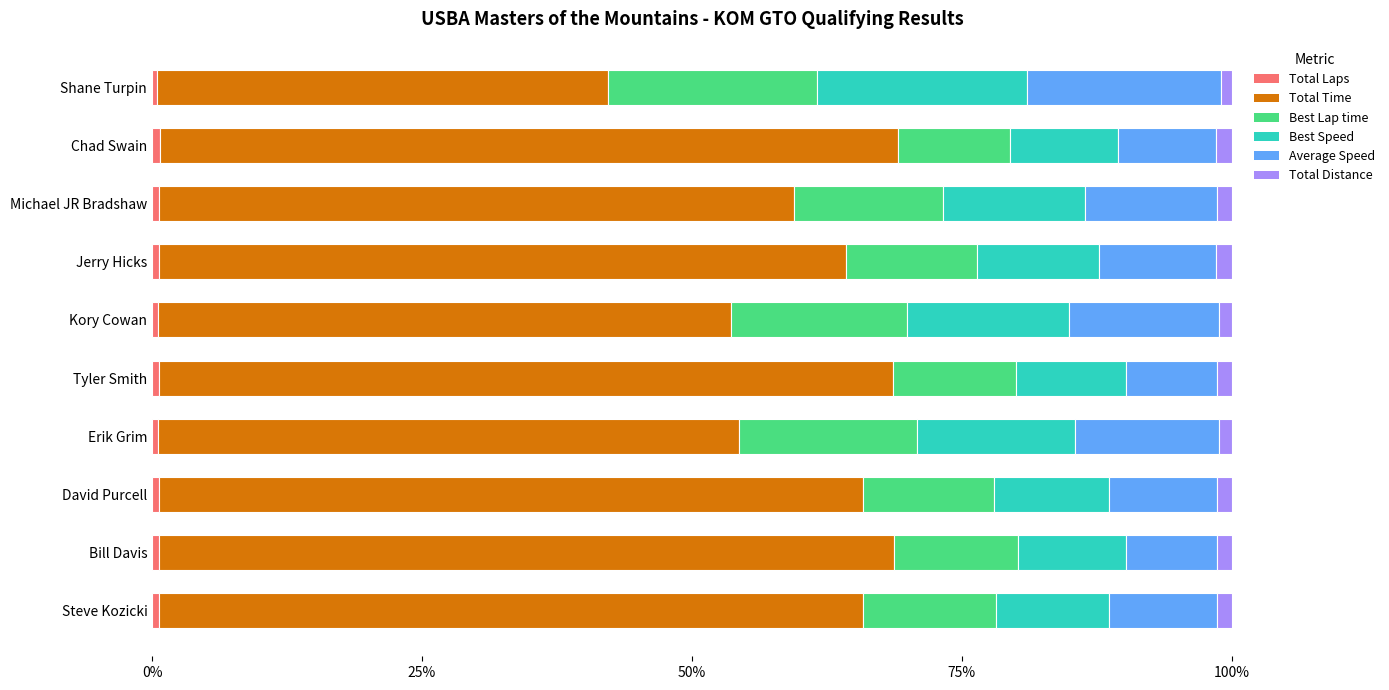

How many data points does each series have?

10